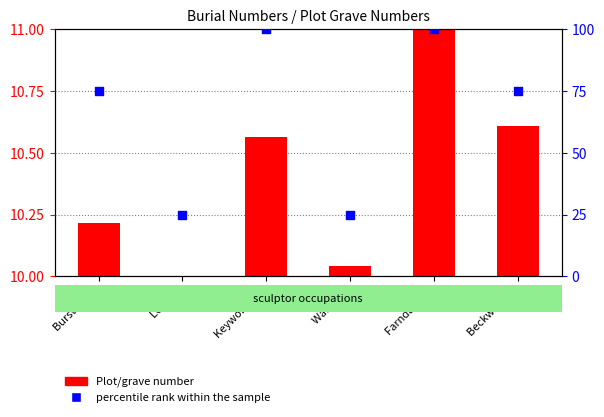

What are all the series names shown in the legend?

Plot/grave number, percentile rank within the sample